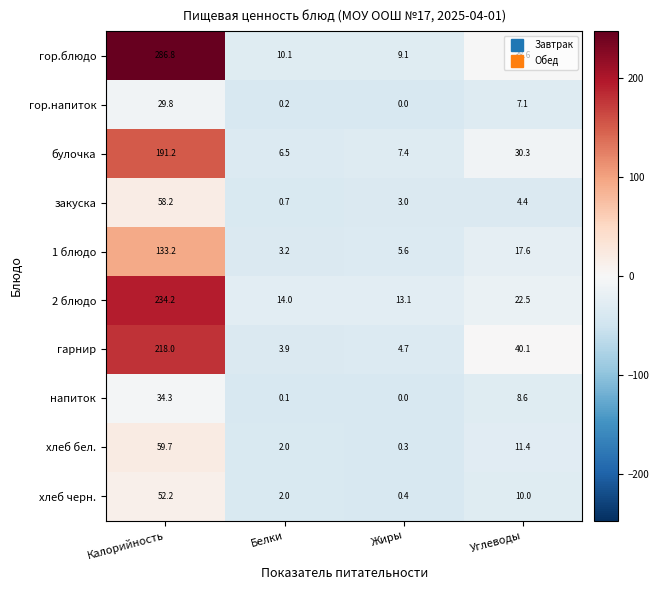

Which series has the largest total across all categories?

гор.блюдо